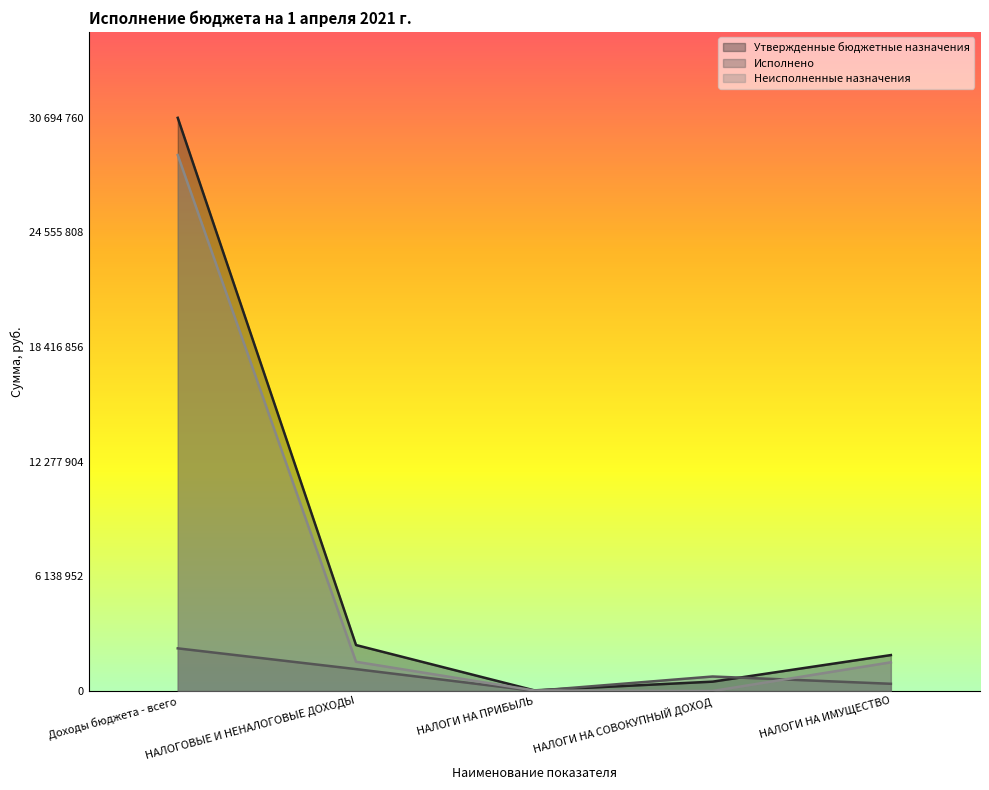

What are all the series names shown in the legend?

Утвержденные бюджетные назначения, Исполнено, Неисполненные назначения